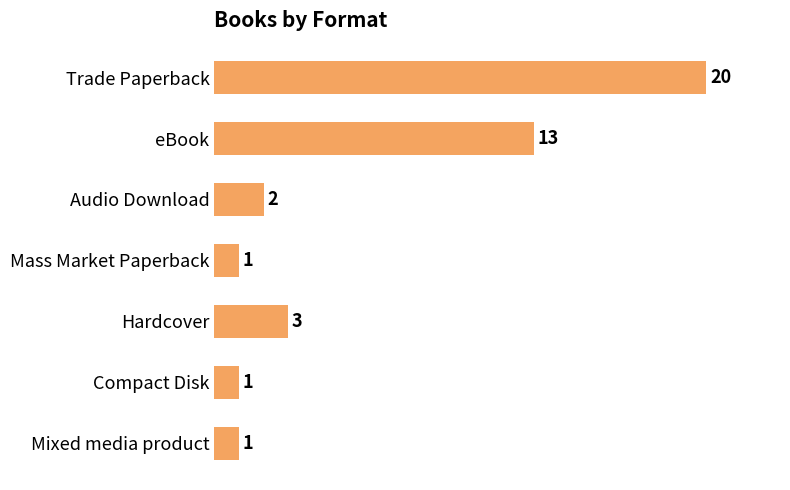

True or false: the data shows 1 at Mixed media product.

True